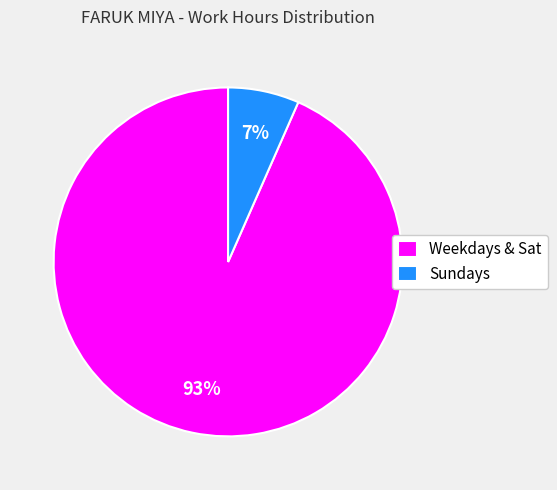

Combined, do Weekdays & Sat and Sundays account for over 50%?

Yes